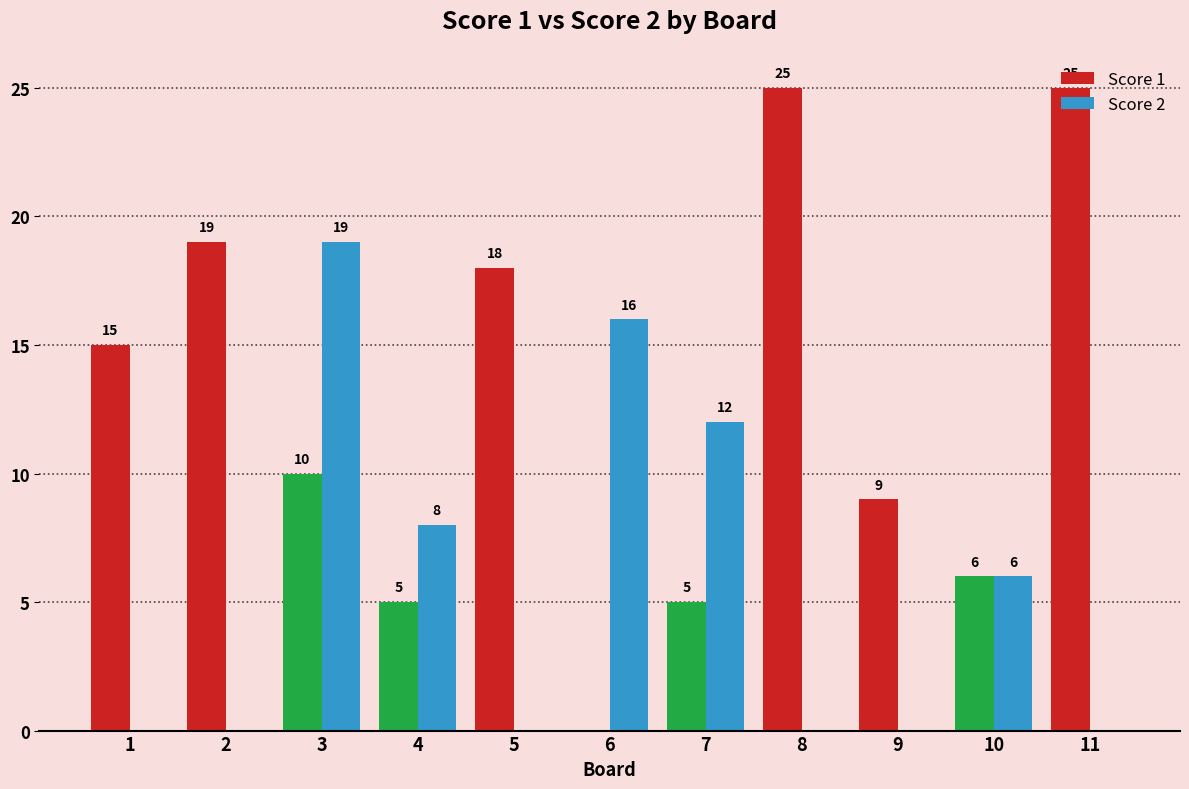

What is the highest value of the Score 2 series?

19